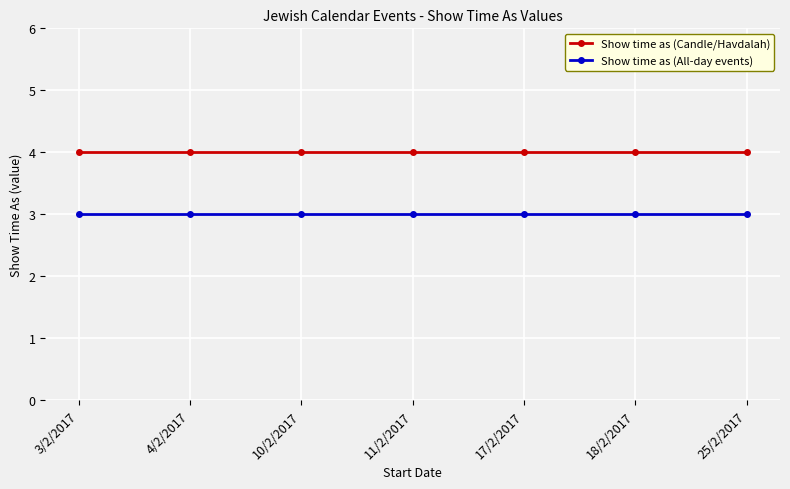

What is the label of the 3rd point from the left?

10/2/2017